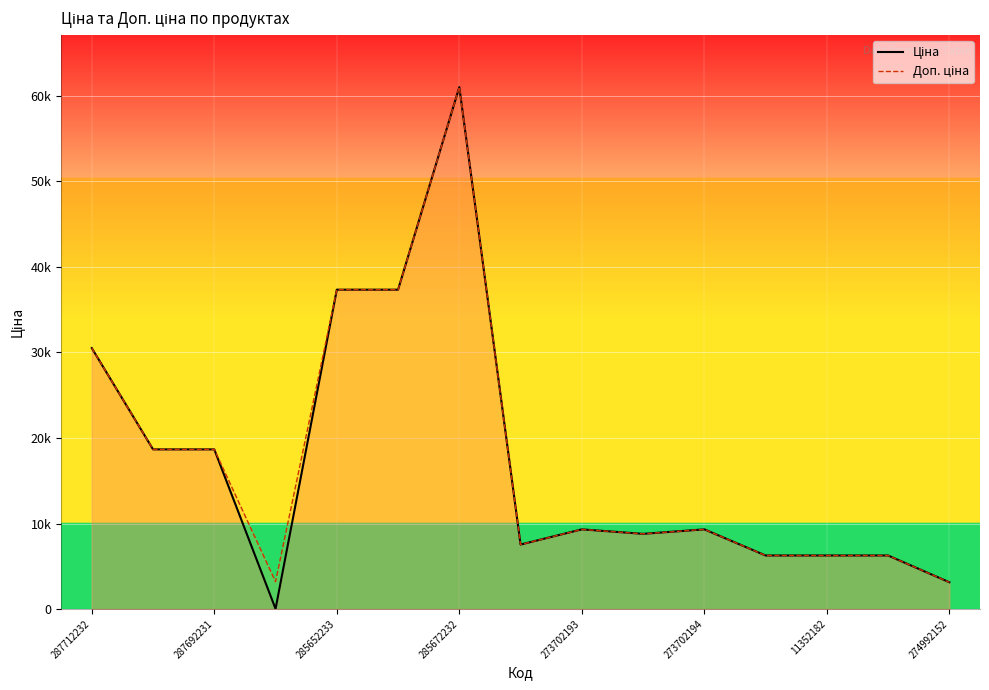

Rank the series by their maximum value, from lowest to highest.

Ціна, Доп. ціна